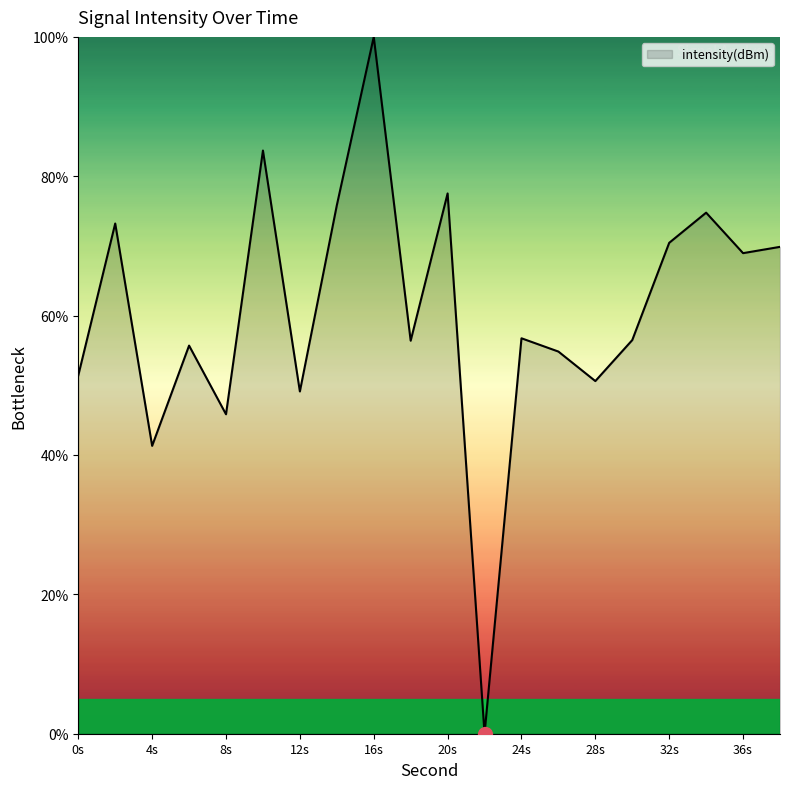

What is the difference between the maximum and minimum values?

100.0